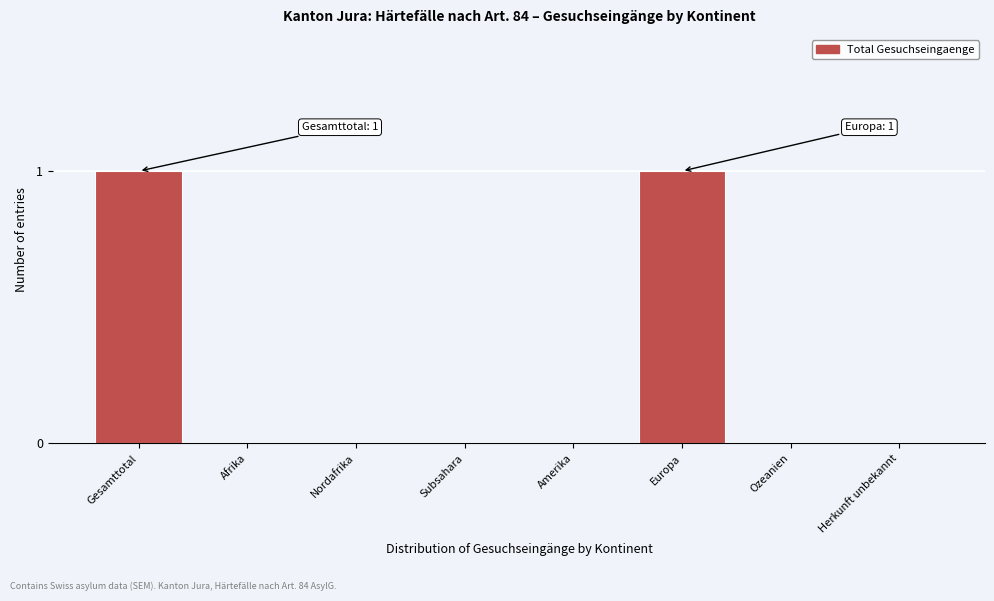

Reading left to right, what are all the values shown in this chart?

Gesamttotal=1	Afrika=0	Nordafrika=0	Subsahara=0	Amerika=0	Europa=1	Ozeanien=0	Herkunft unbekannt=0